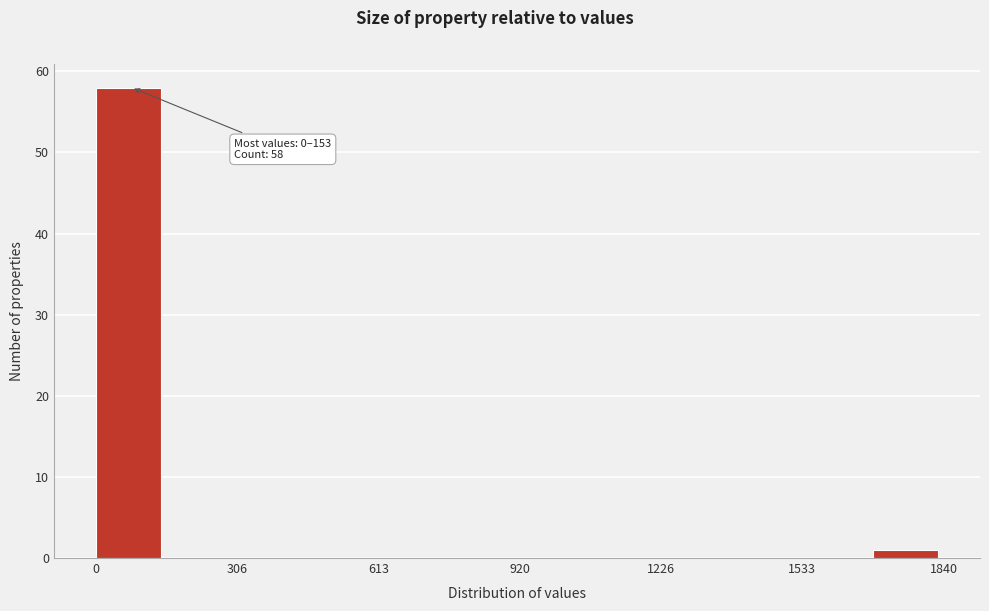

Read against the x-axis, roughly where is the centre of the tallest bar?

50